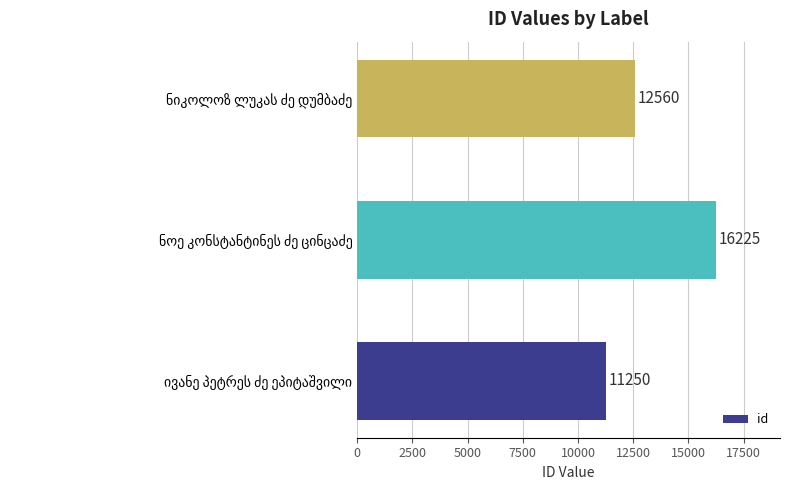

What is the difference between the second highest and minimum values?

1310